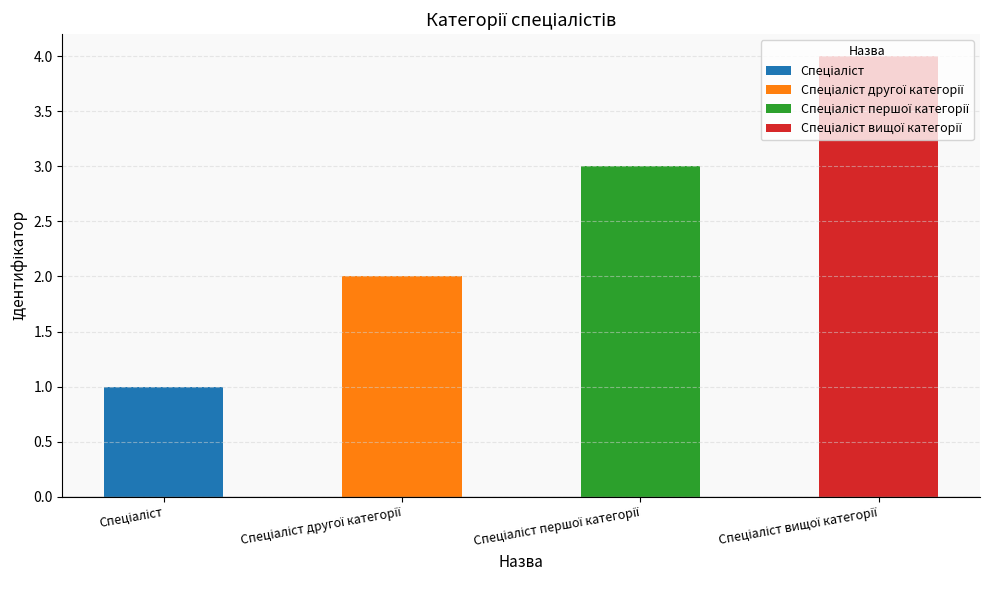

What is the sum of the values at Спеціаліст and Спеціаліст вищої категорії?

5